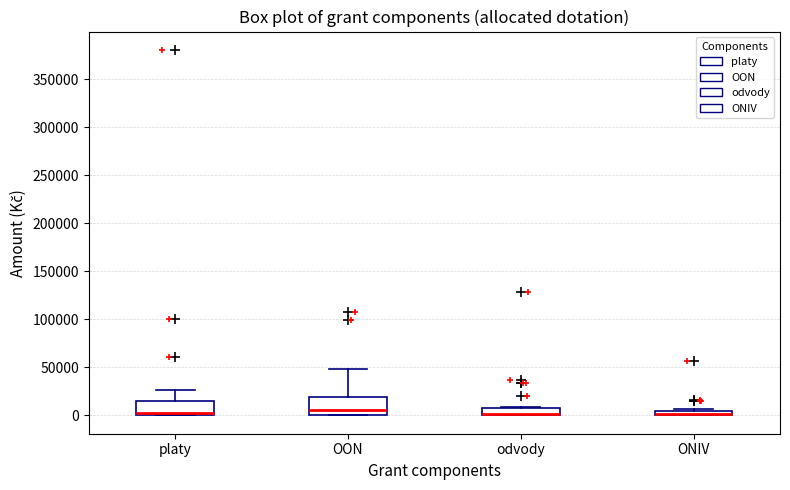

Where is the upper edge of the box for platy on the y-axis? The values are not printed on the chart, so give them approximately, as read against the axis.

15000